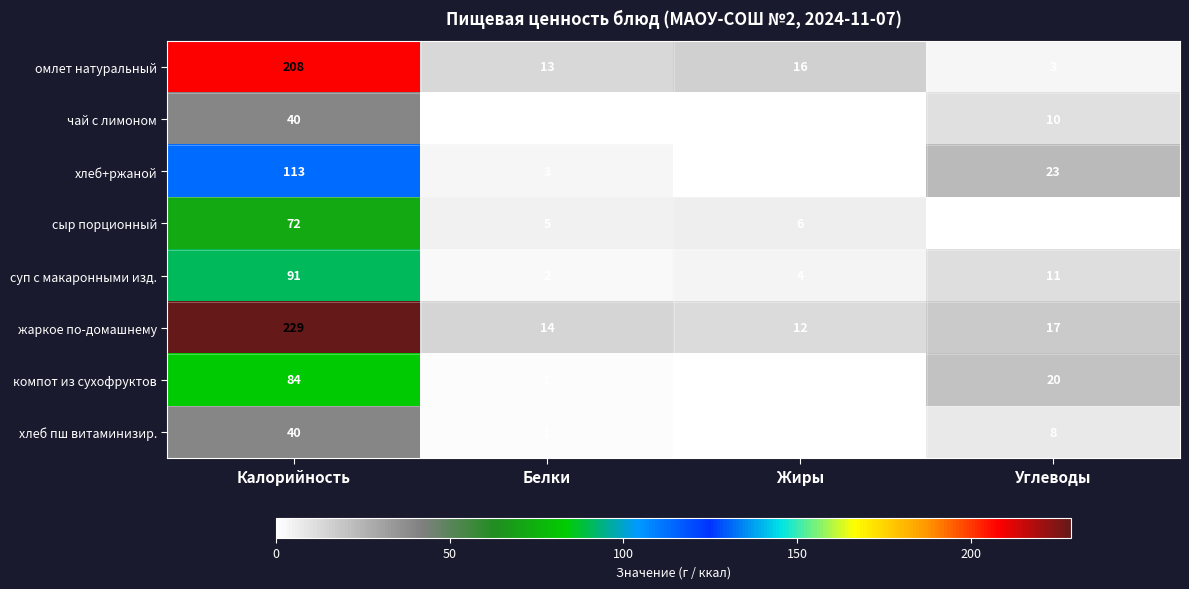

At Углеводы, list the series in order from largest to smallest.

хлеб+ржаной, компот из сухофруктов, жаркое по-домашнему, суп с макаронными изд., чай с лимоном, хлеб пш витаминизир., омлет натуральный, сыр порционный